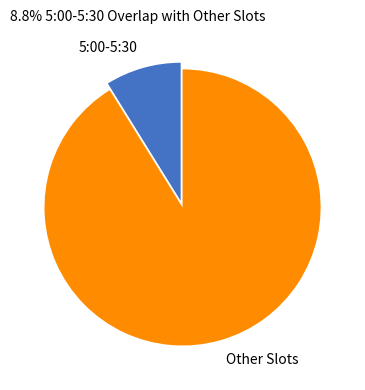

Is Other Slots the majority of the pie?

Yes